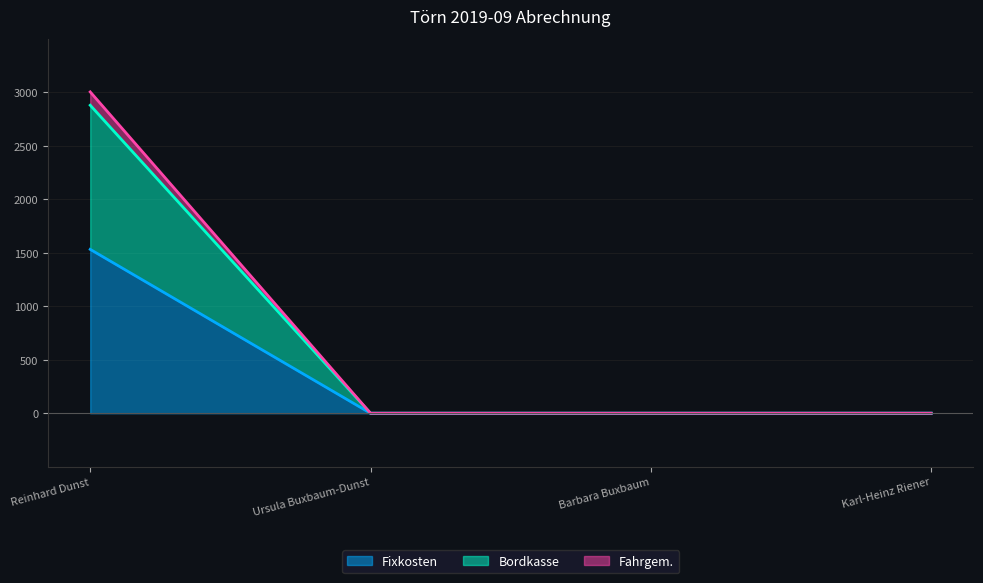

Which category has the highest value in the Fixkosten series?

Reinhard Dunst